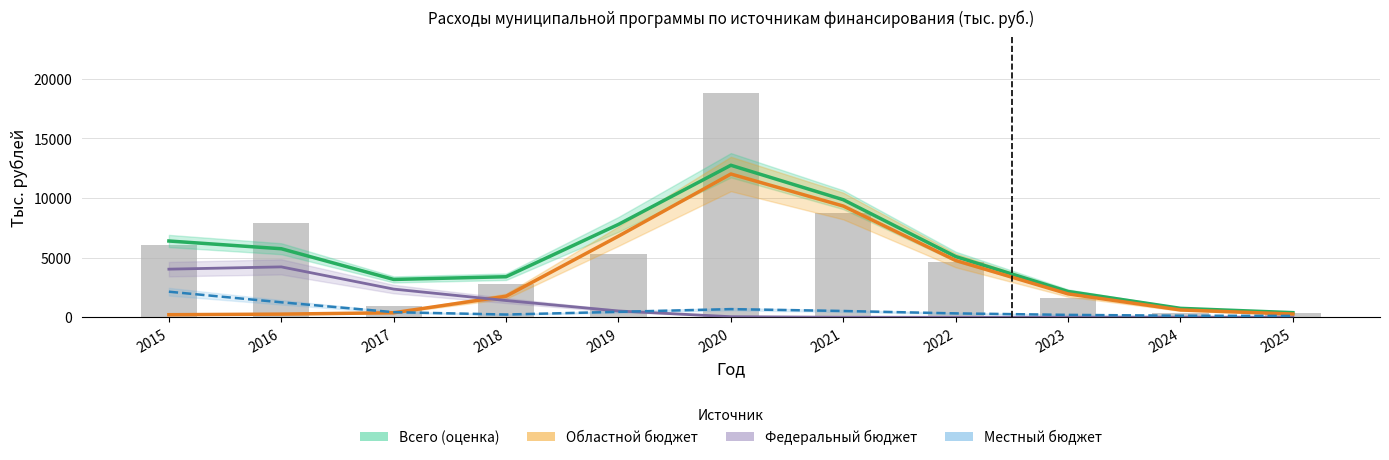

Which category has the highest value in the Местный бюджет series?

2015